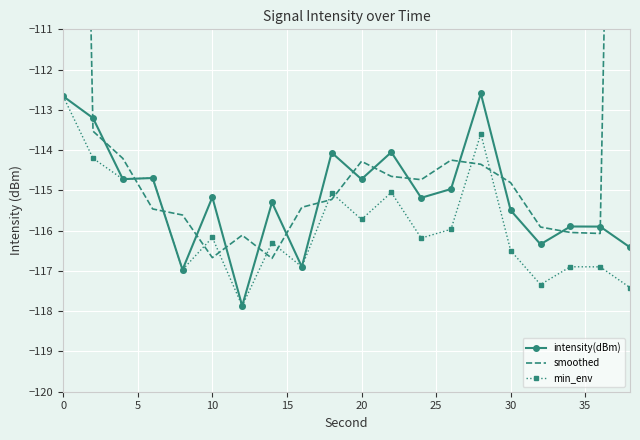

True or false: min_env has more than 1 interior local peaks.

True